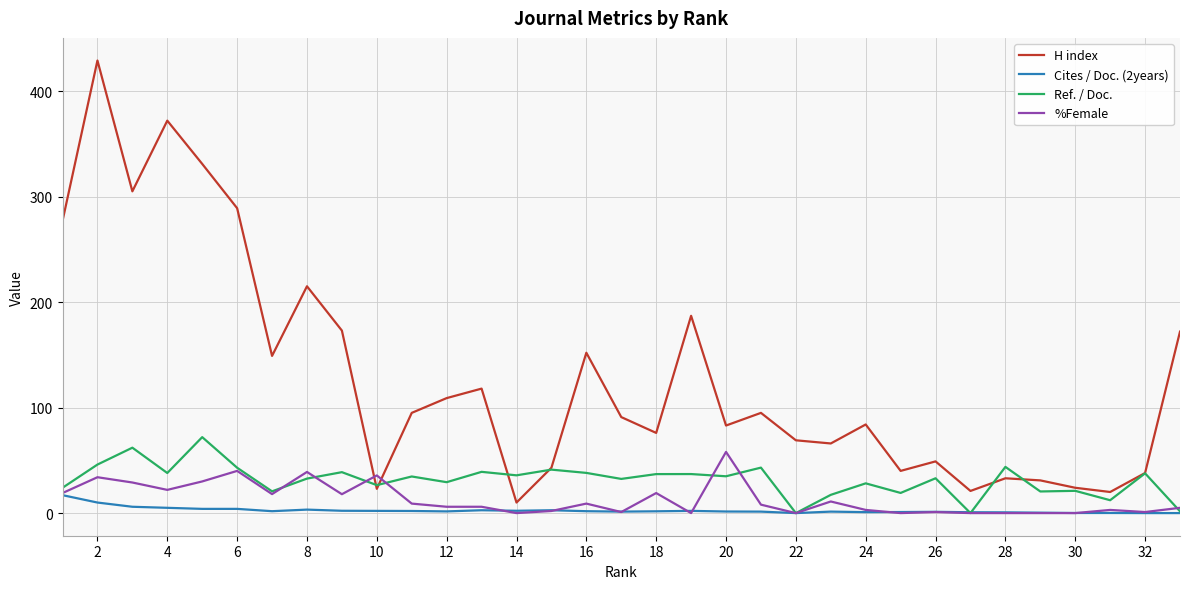

What is the maximum value for %Female?

58.0